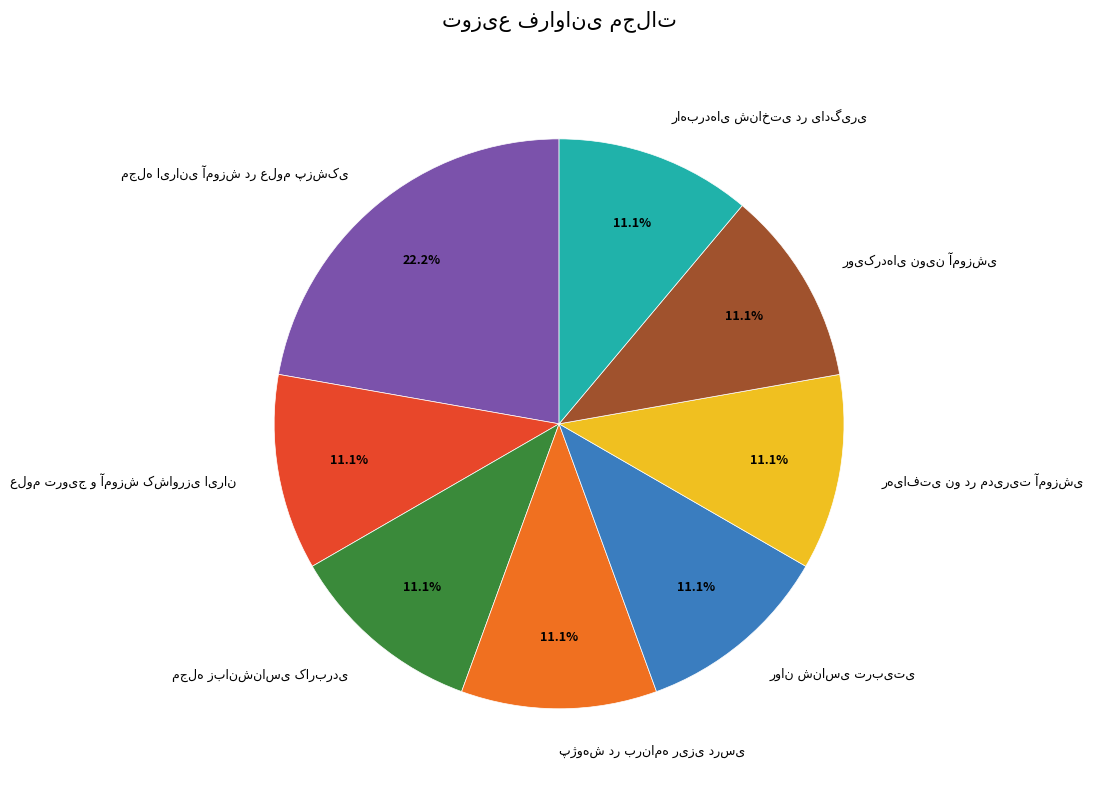

Is there a majority slice in this chart?

No